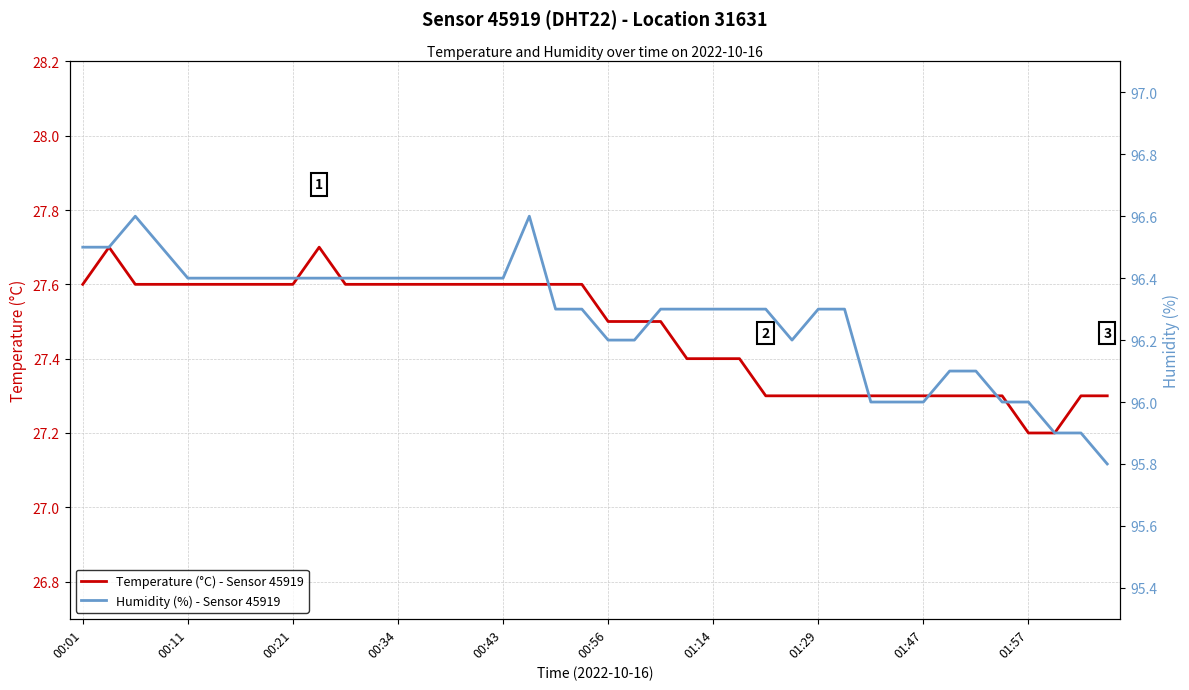

True or false: temperature and humidity intersect in this chart.

False